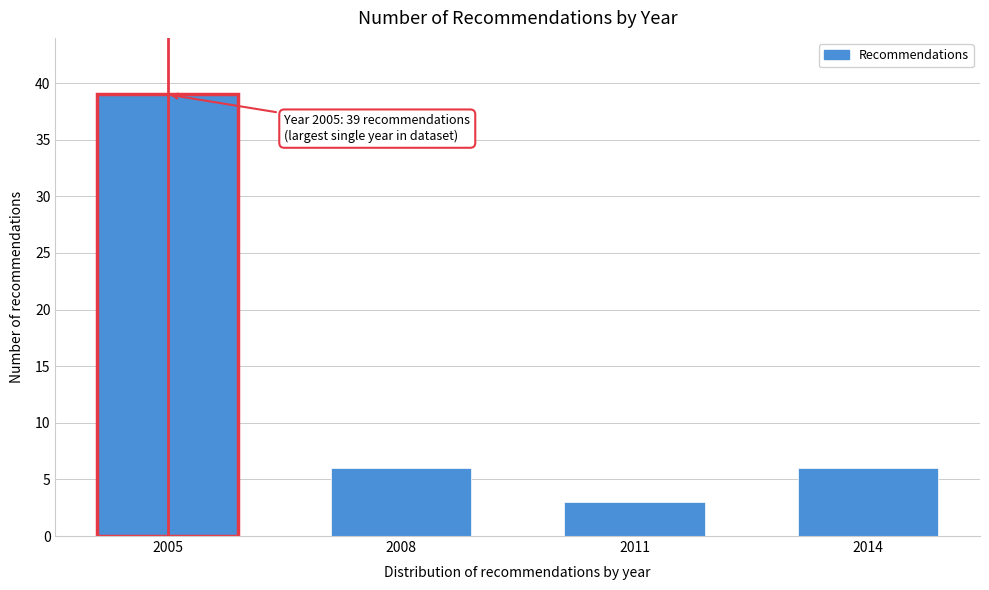

Reading left to right, transcribe all the data shown in this chart.

39	6	3	6